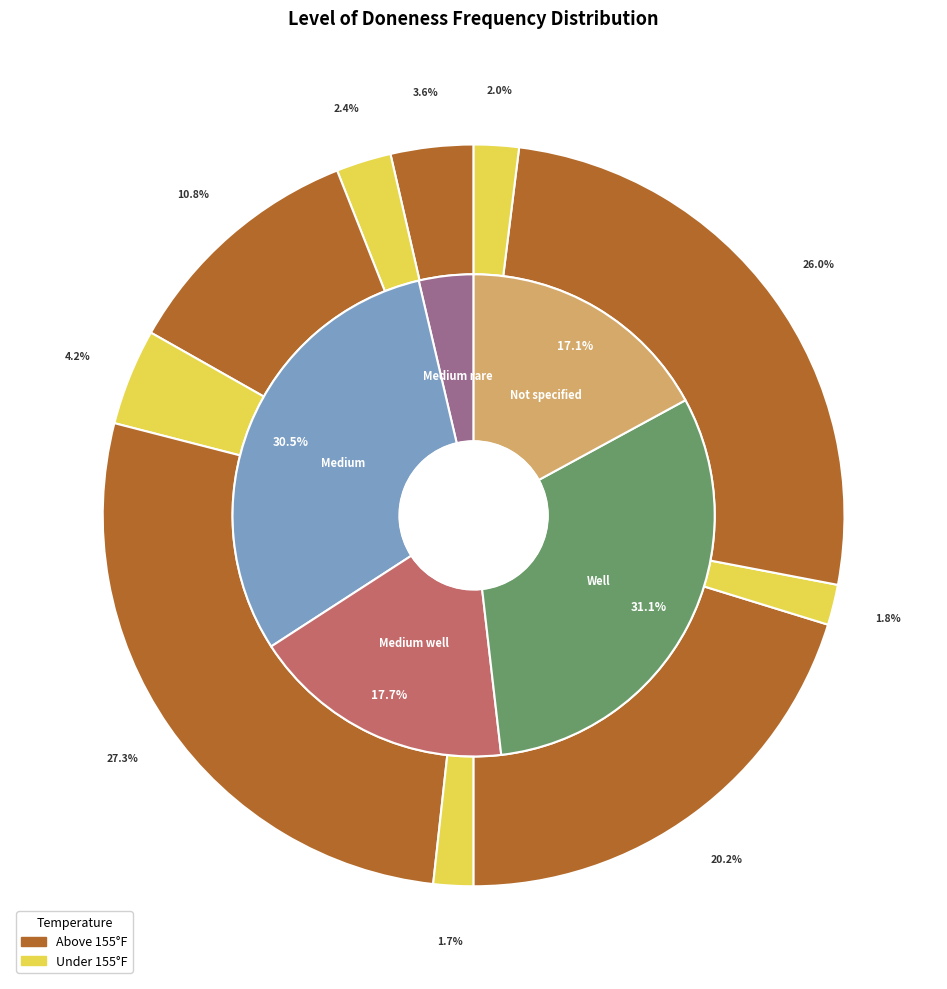

Which slice is the smallest?

Medium well under 155F